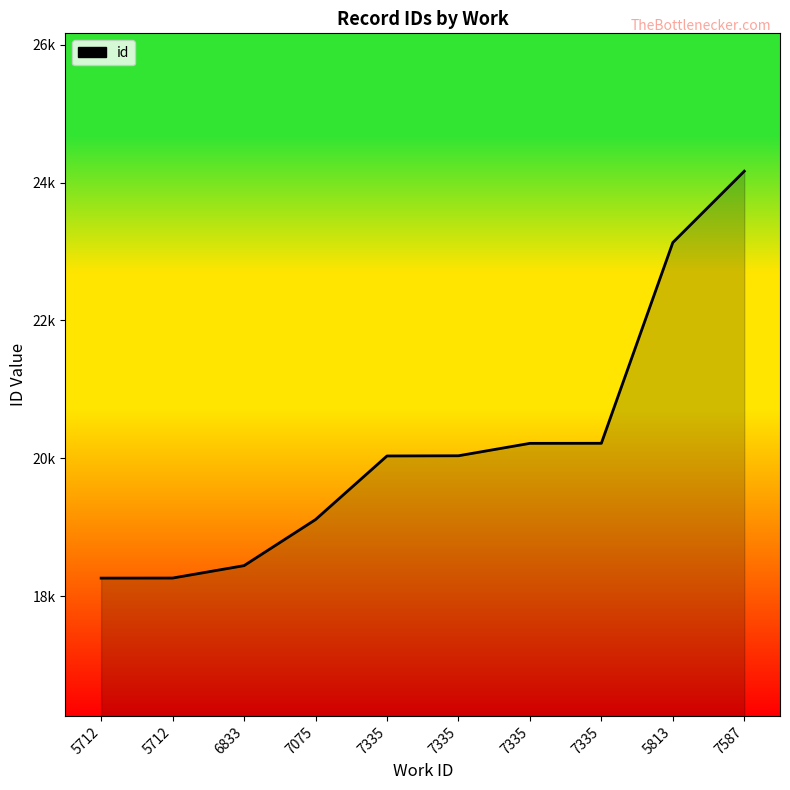

Is this an area chart (filled region under the line)?

Yes